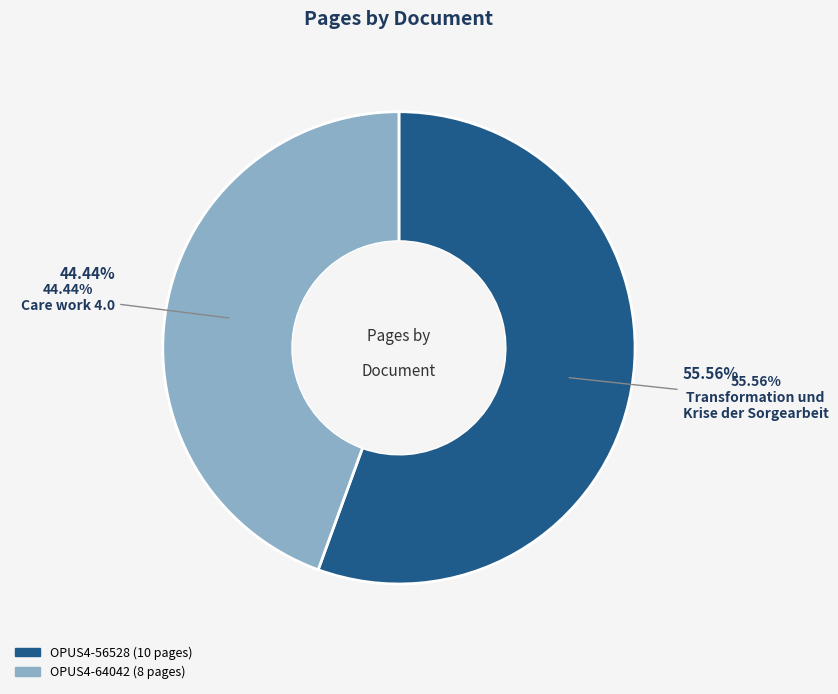

The OPUS4-64042 slice represents 44% of the pie. True or false?

True